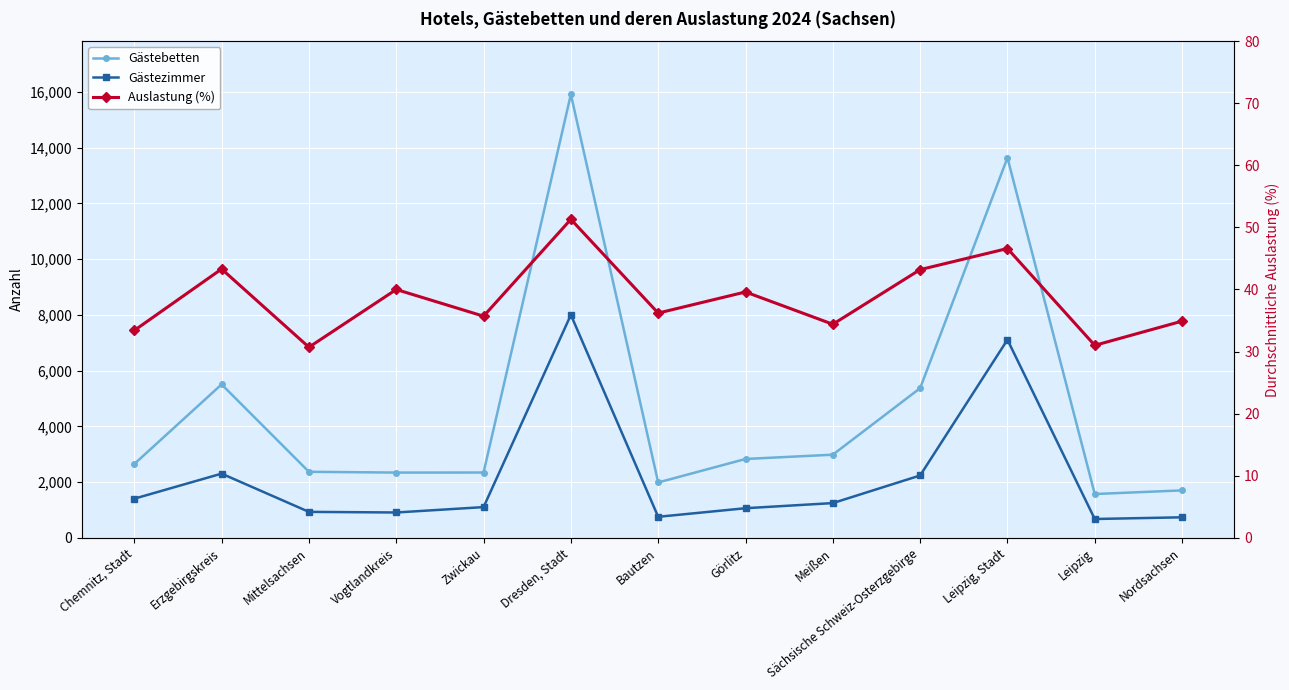

What is the average value of the Gästezimmer series?

2188.8